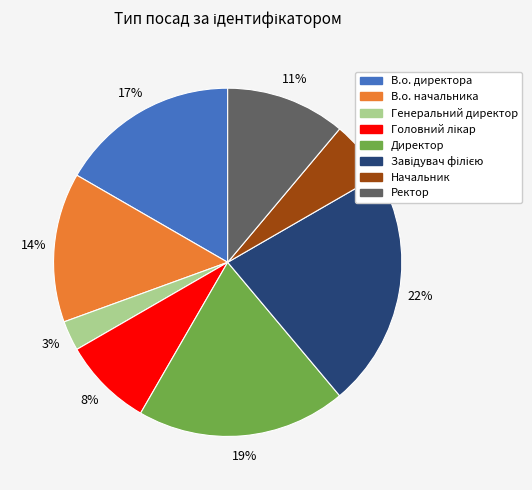

Count the number of slices in the pie.

8